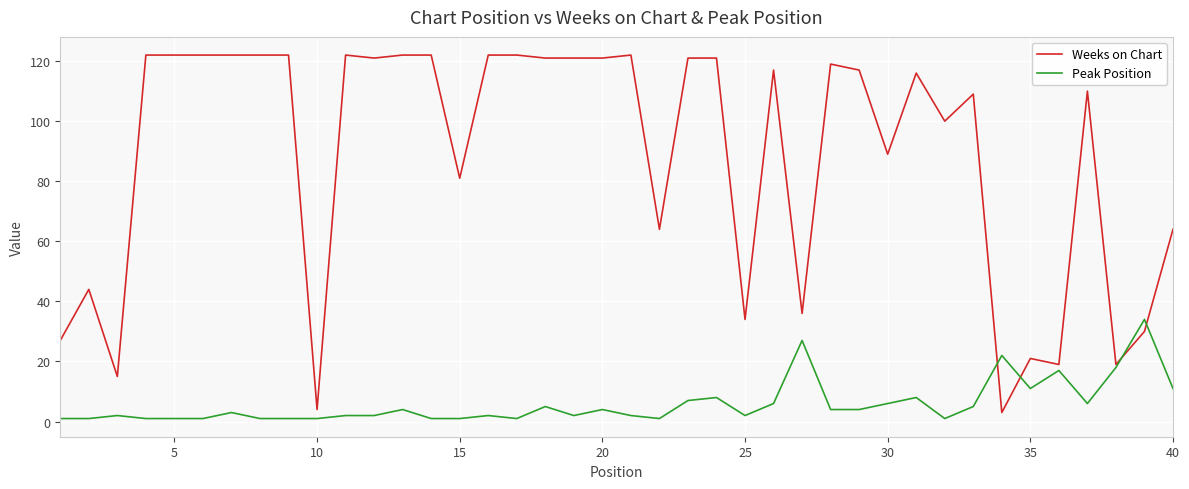

Which series has the largest total across all categories?

Weeks on Chart